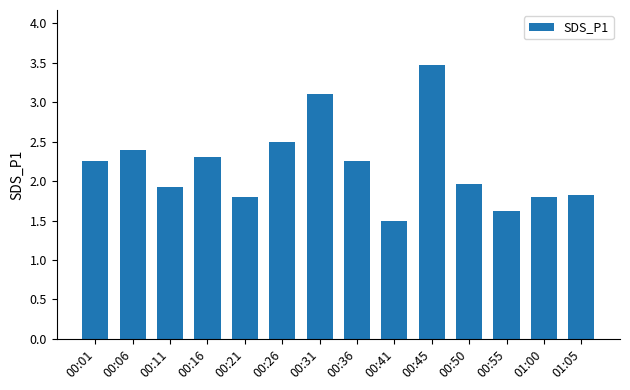

At which category does the chart reach its peak across all series?

00:45